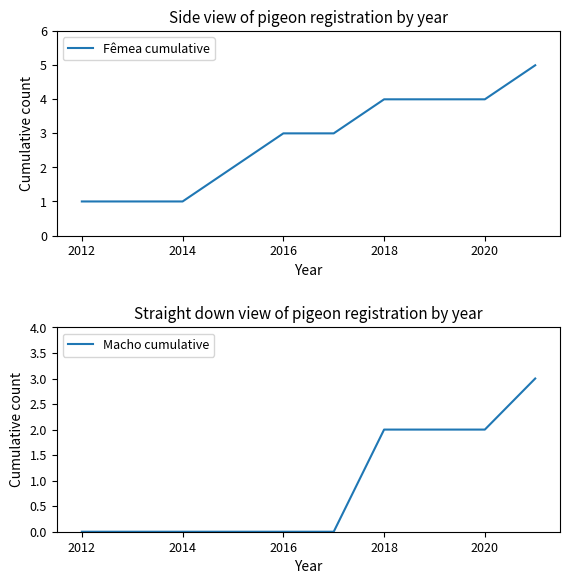

The Macho cumulative series shows 2 at 2018. True or false?

True